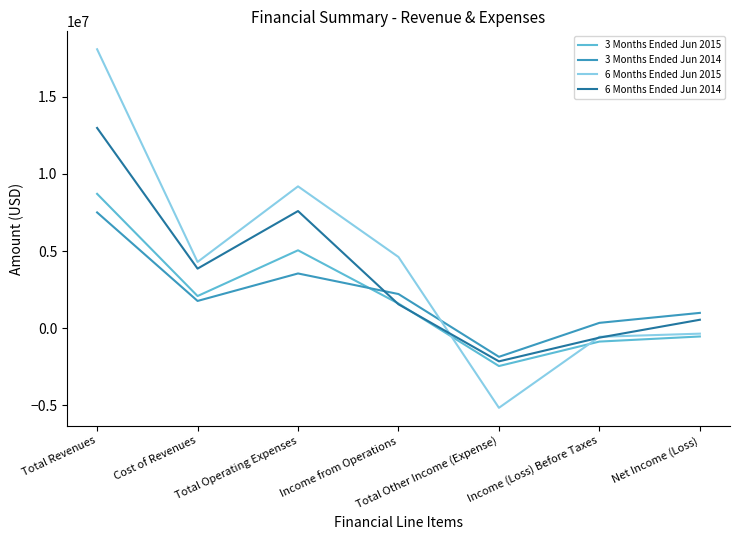

Which series has the widest spread of values?

6 Months Ended Jun 2015